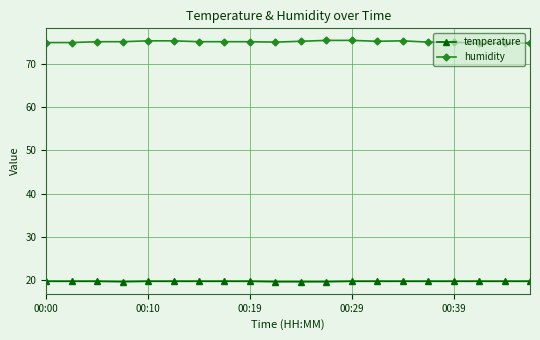

List the series in order of their overall mean, highest first.

humidity, temperature